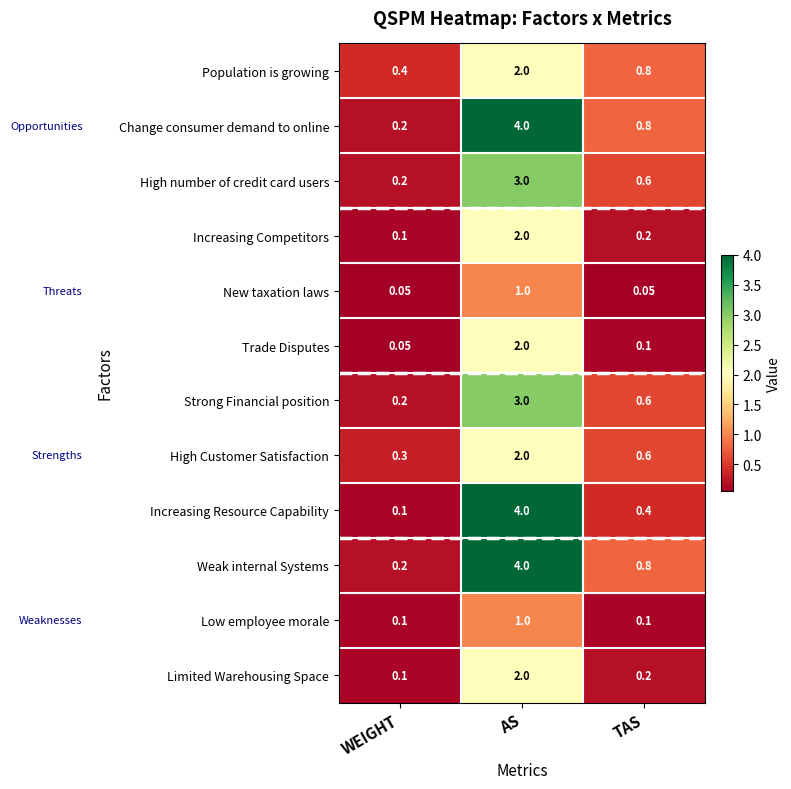

At which category is the sum across all series the highest?

AS